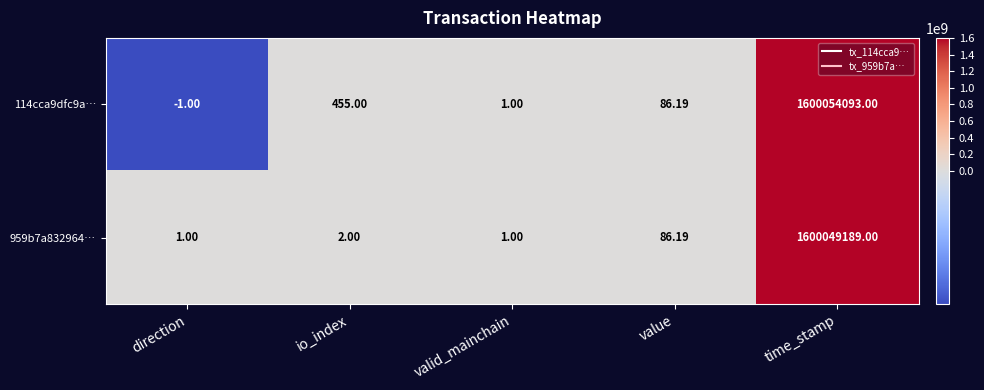

Where does the 114cca9dfc9a… series first go above 86?

io_index